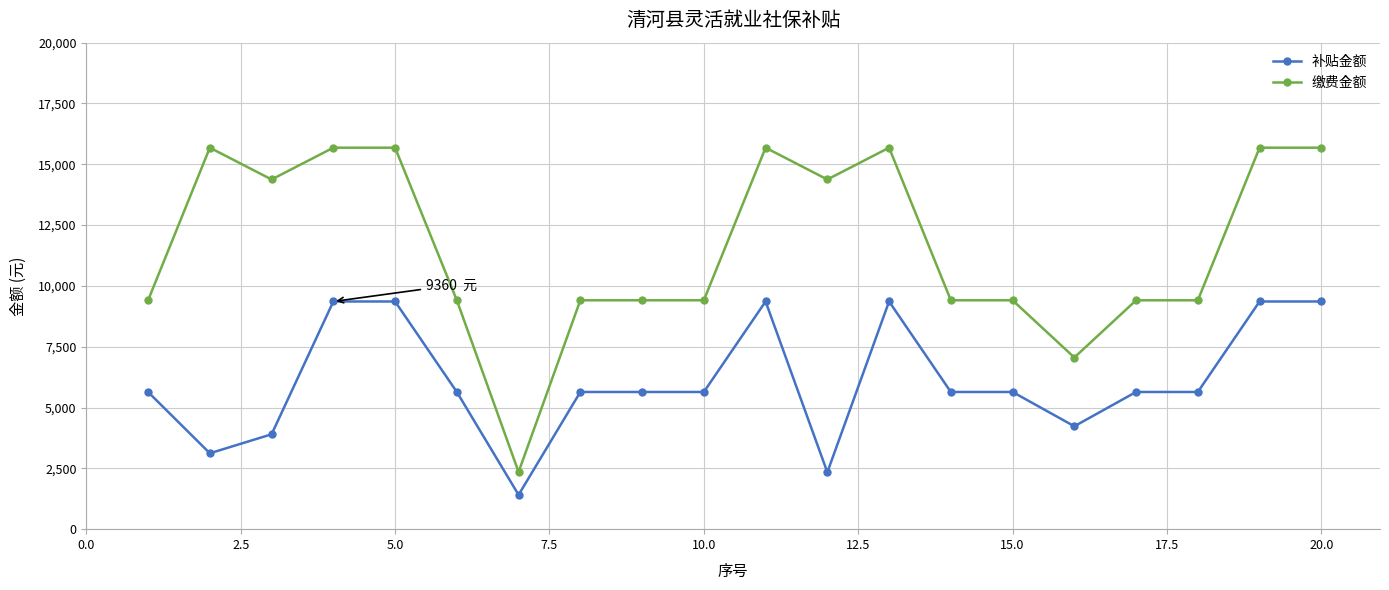

True or false: 缴费金额 and 补贴金额 cross at least once.

False